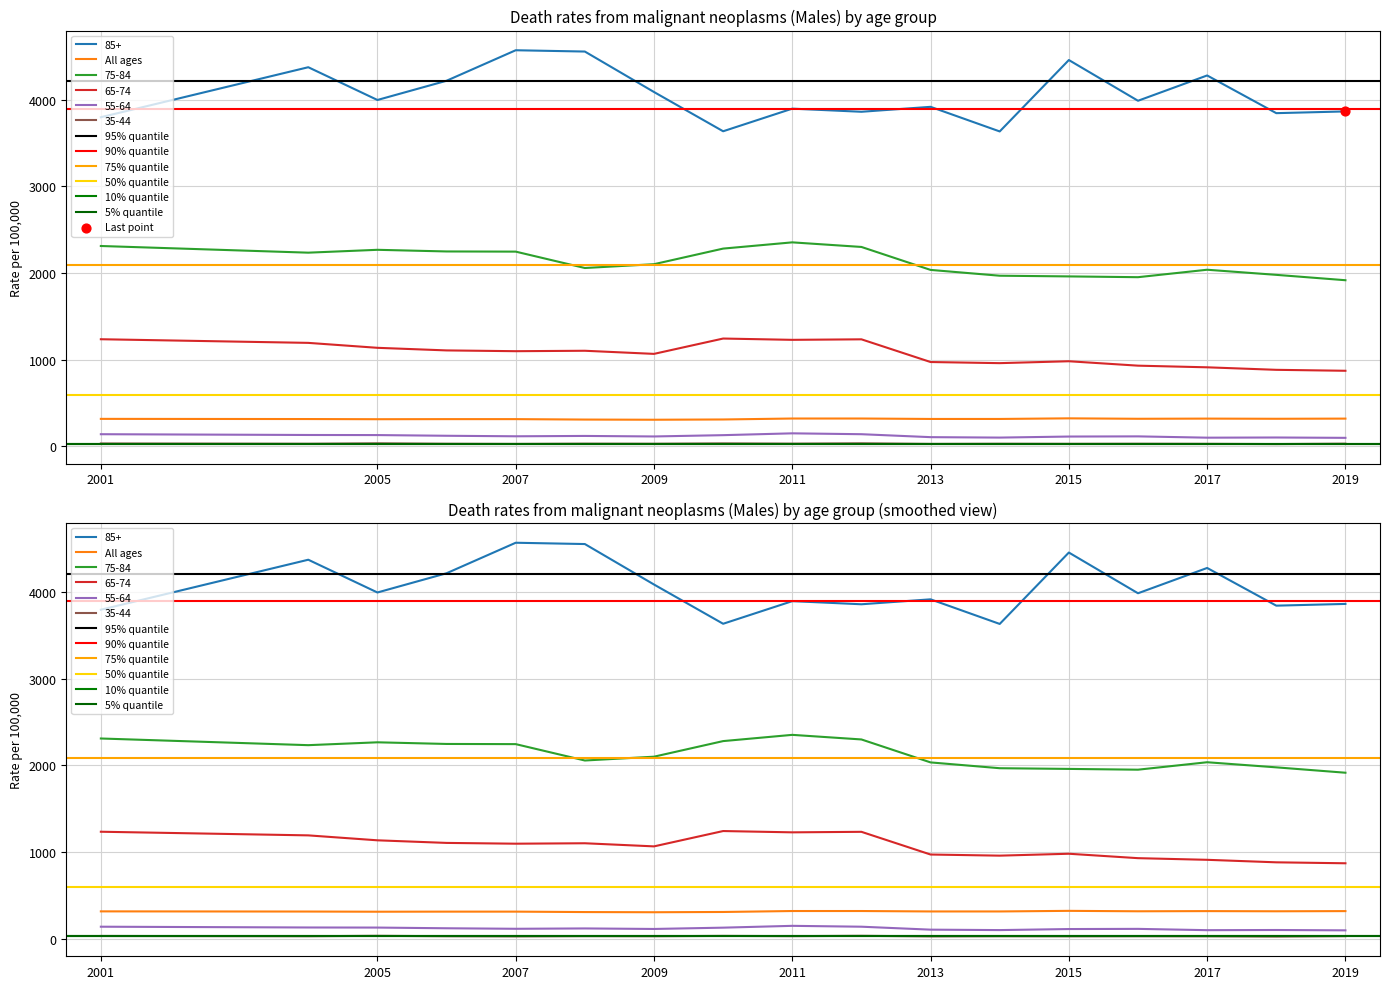

What are all the series names shown in the legend?

85+, All ages, 75-84, 65-74, 55-64, 35-44